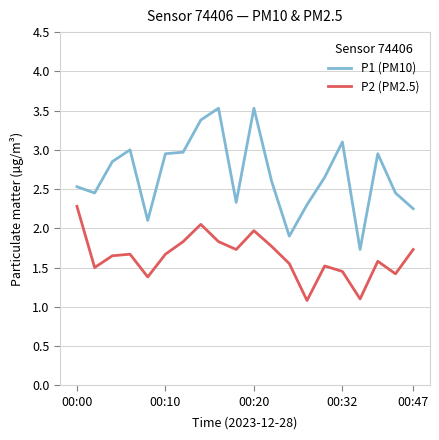

What is the maximum value for P2 (PM2.5)?

2.3